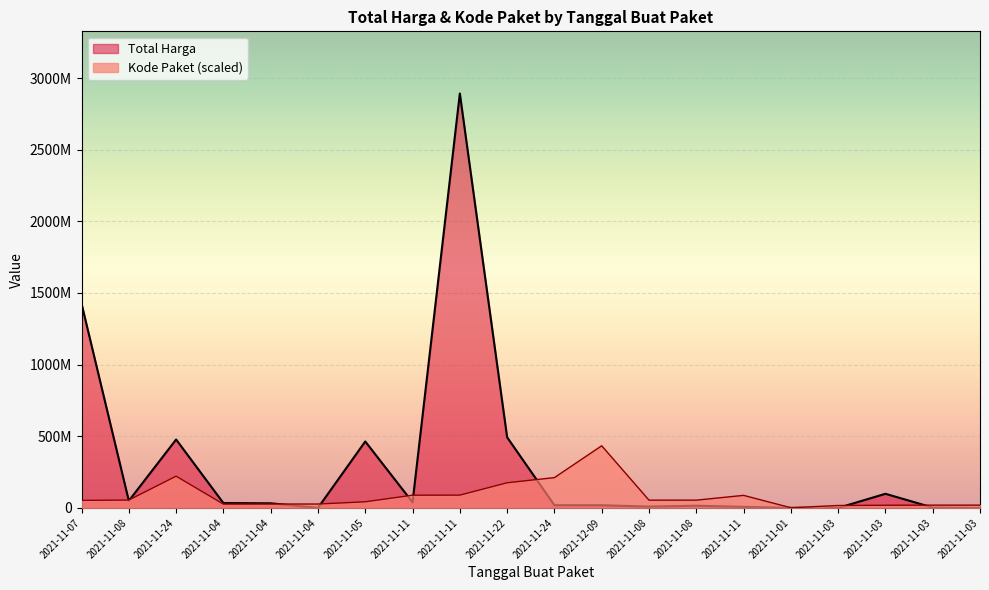

What is the difference between the second highest and second lowest values in the Total Harga series?

1425602900.0